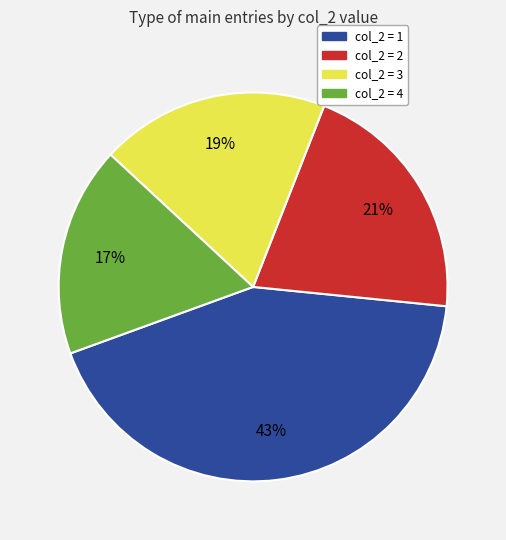

To the nearest percent, what is the average slice percentage?

25%